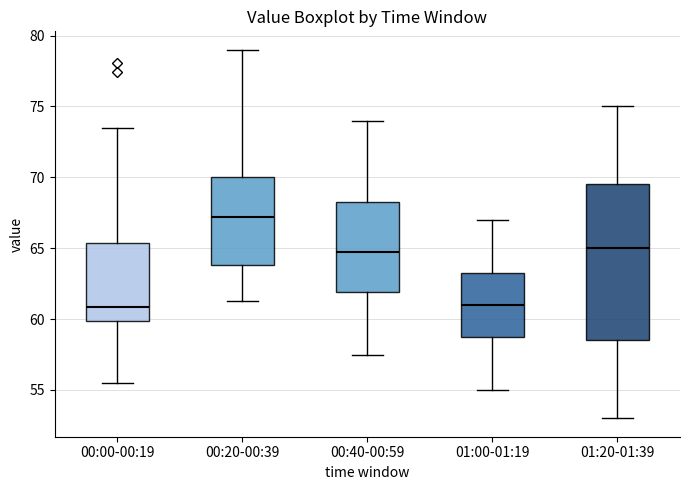

Reading left to right, transcribe this box plot: for each box, give where its median line is, the range the box spans, and where its two whiskers end, as read against the y-axis. The values are not printed on the chart, so give them approximately, as read against the axis.

00:00-00:19: median 61.0, box 60.0 to 65.5, whiskers 55.5 to 73.5
00:20-00:39: median 67.0, box 64.0 to 70.0, whiskers 61.5 to 79.0
00:40-00:59: median 65.0, box 62.0 to 68.5, whiskers 57.5 to 74.0
01:00-01:19: median 61.0, box 59.0 to 63.5, whiskers 55.0 to 67.0
01:20-01:39: median 65.0, box 58.5 to 69.5, whiskers 53.0 to 75.0